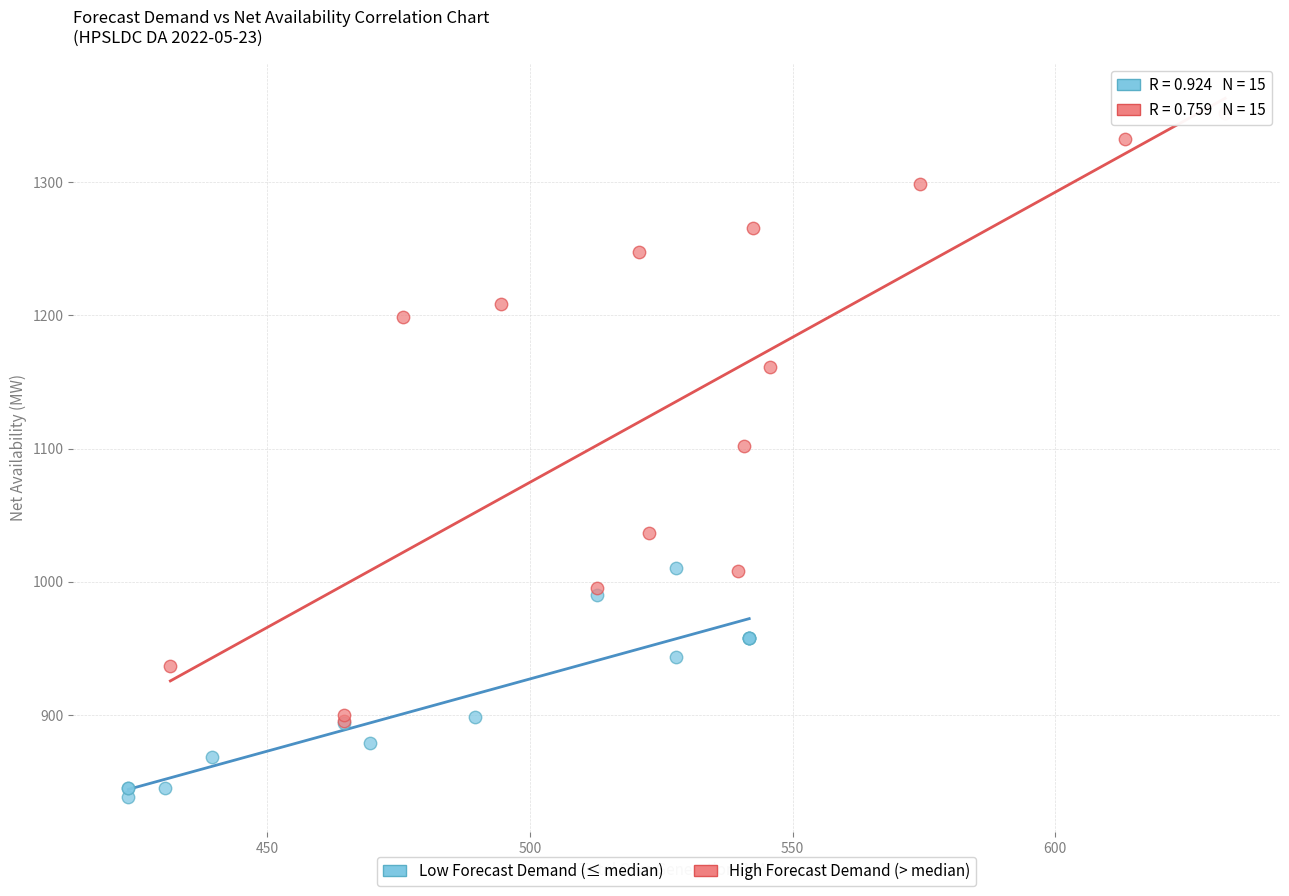

Which series has the widest spread of Y values?

High Forecast Demand (> median)